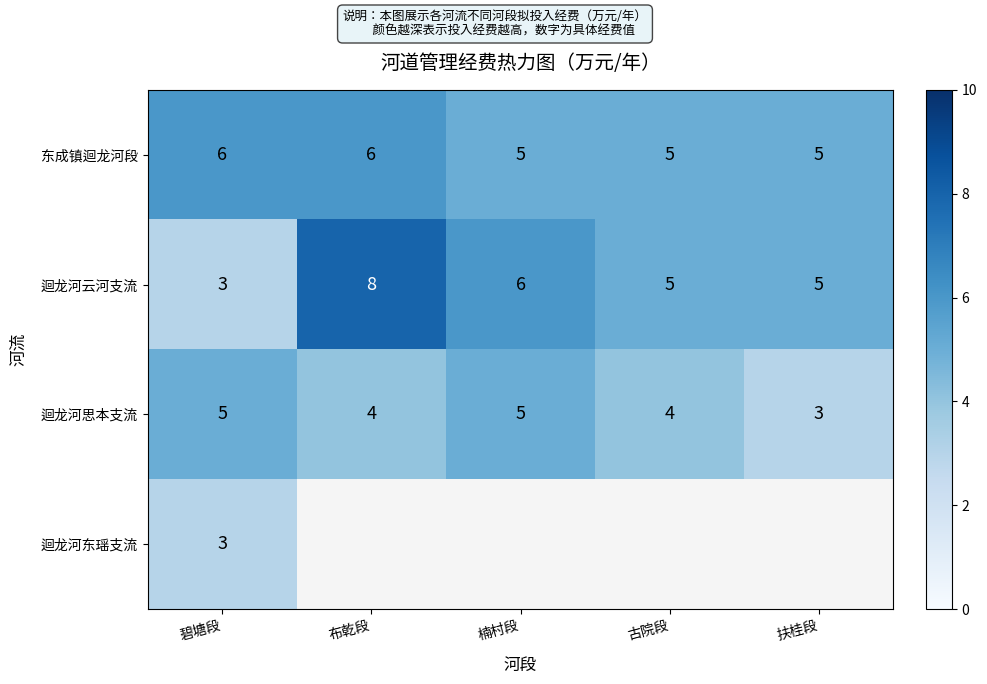

Is the value of 迴龙河思本支流 at 扶桂段 greater than the value of 迴龙河云河支流 at 布乾段?

No